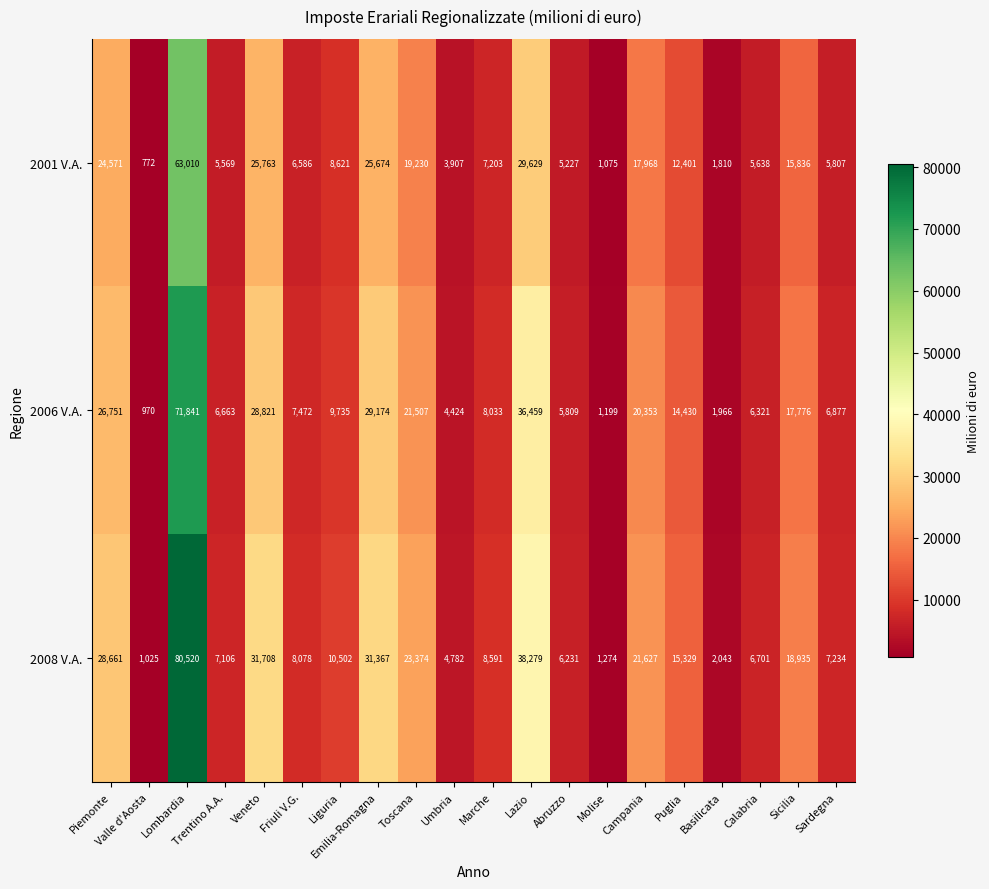

What is the sum of all 2008 V.A. values?

353367